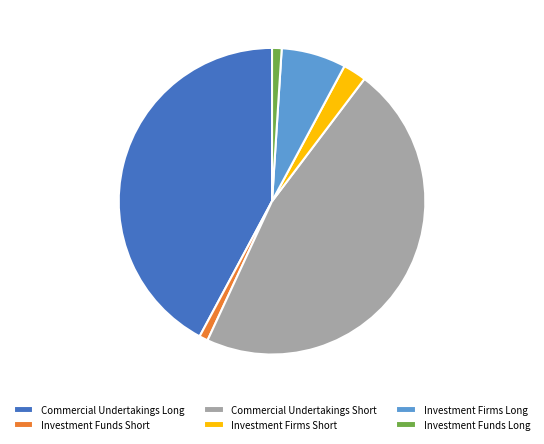

Combined, do Investment Funds Short and Commercial Undertakings Long account for over 50%?

No